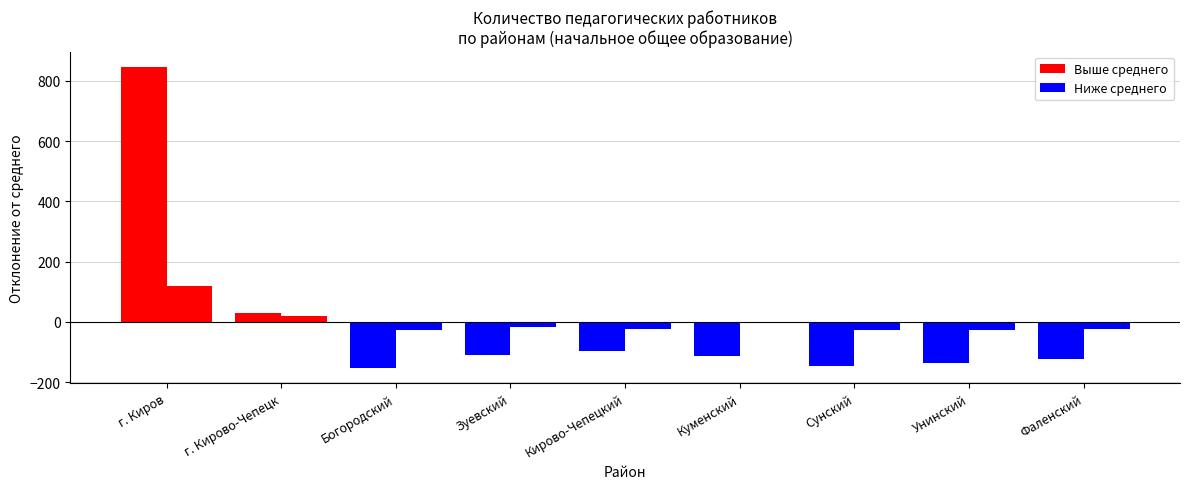

Count the number of categories in the chart.

9